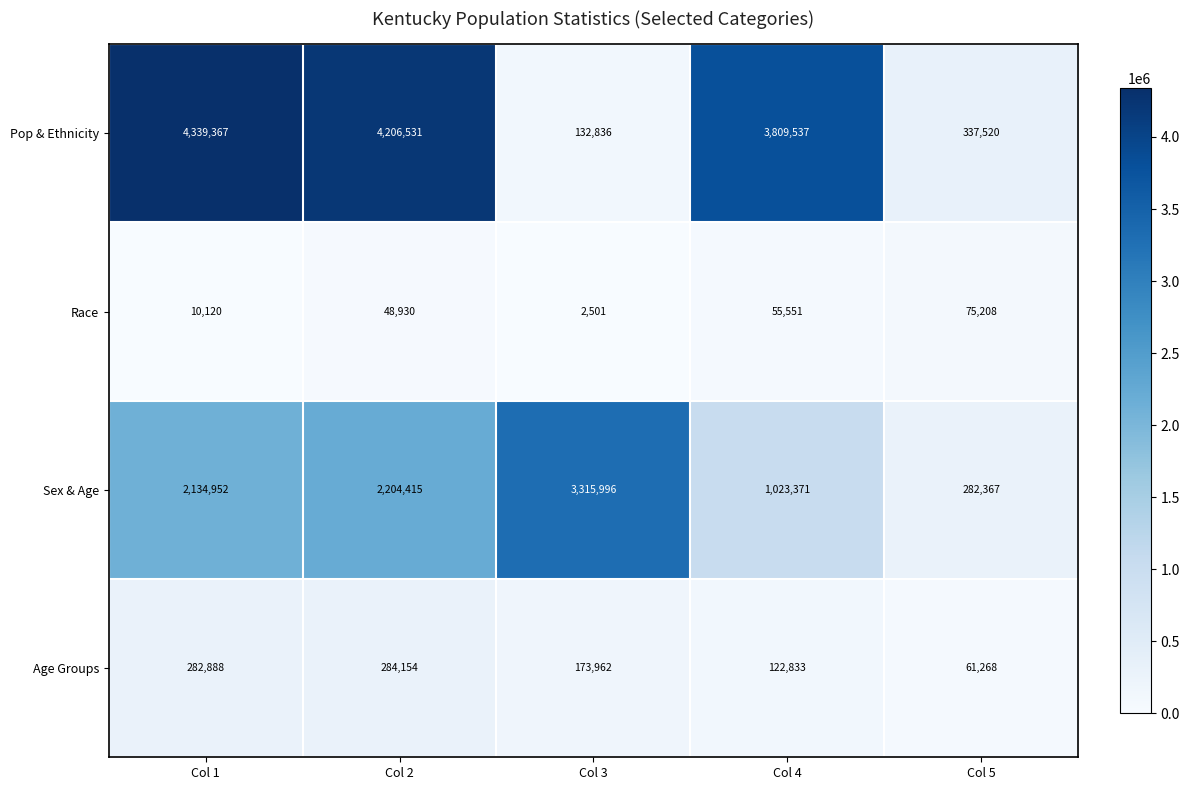

Read the Race value at Col 2, to the nearest 50.

48950